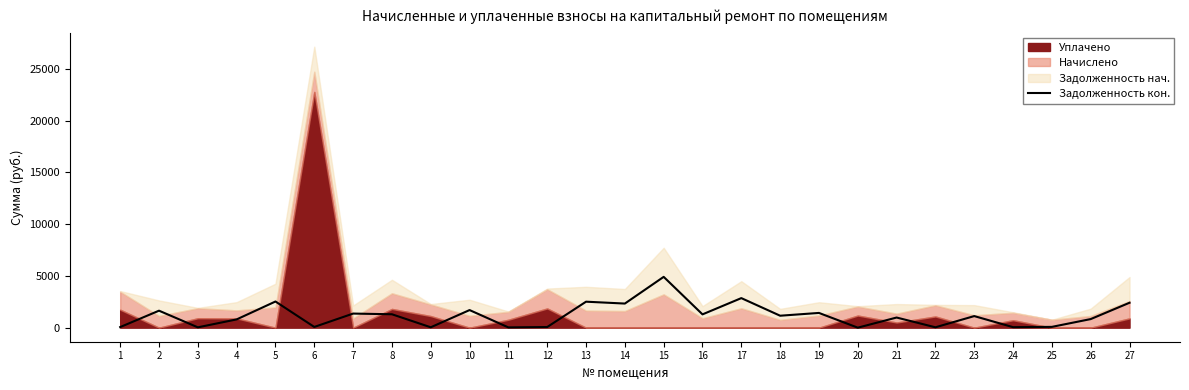

What is the difference between the second highest and second lowest values?

2831.1